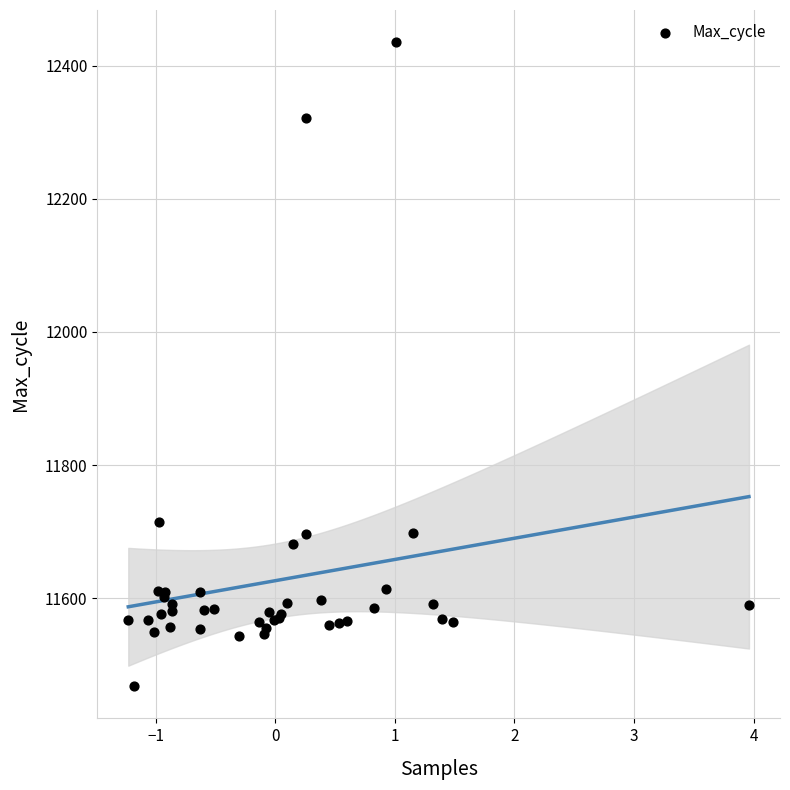

What Y value in the scatter plot is closest to 11951?

11714